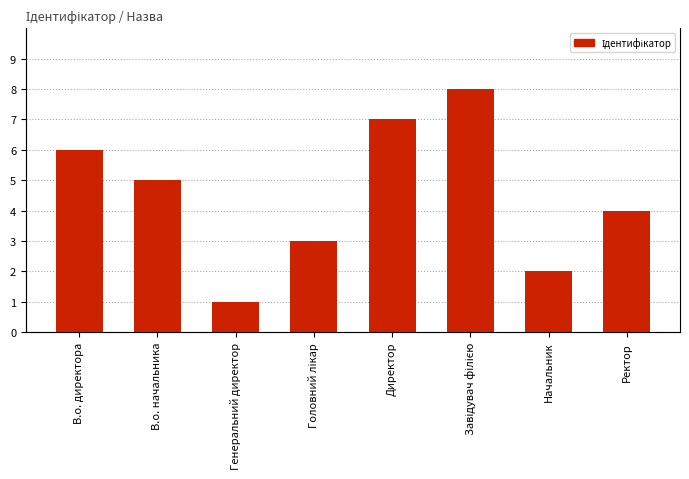

What is the minimum value shown in the chart?

1